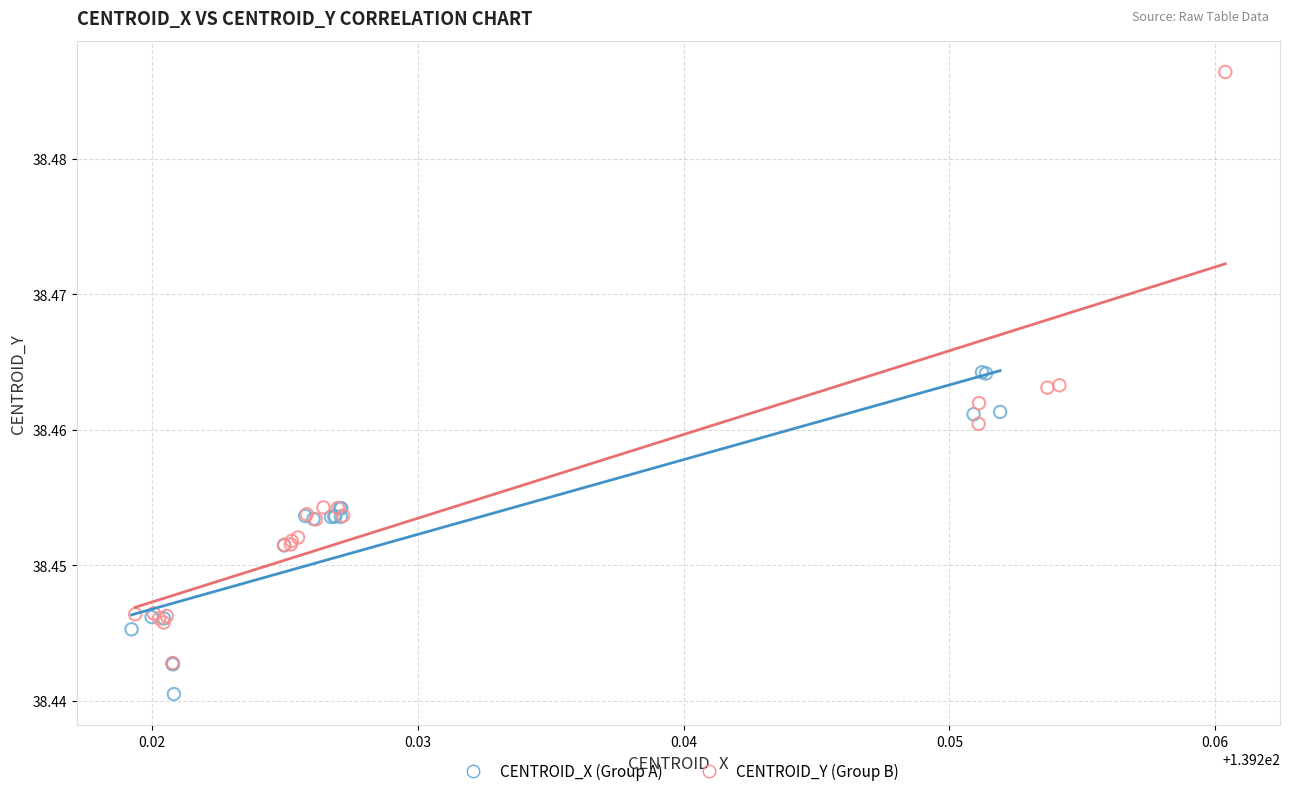

Which series reaches the minimum Y coordinate?

CENTROID_X (Group A)